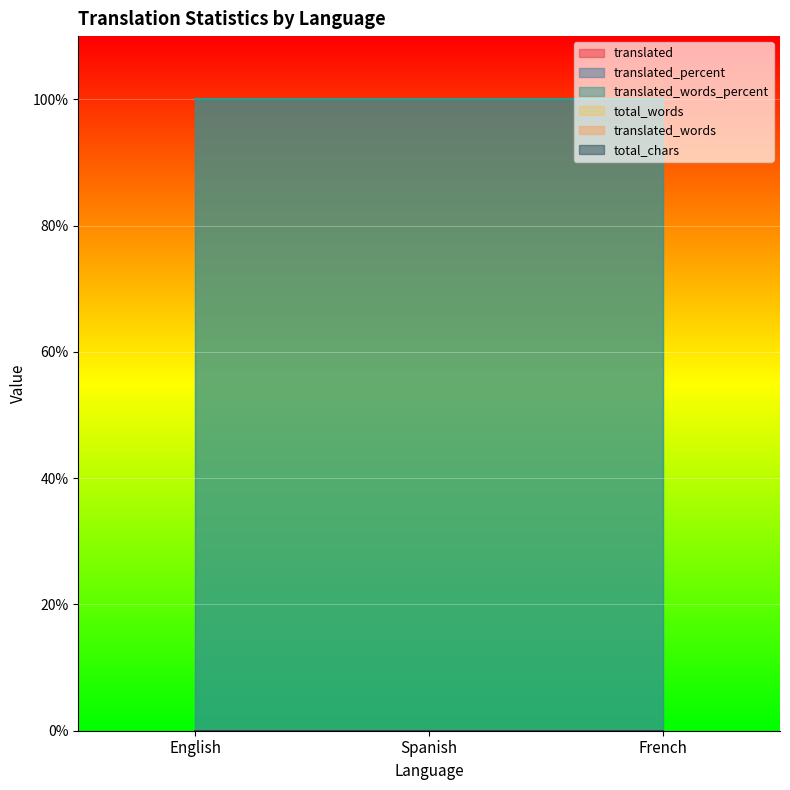

What is the label of the 2nd point from the right?

Spanish